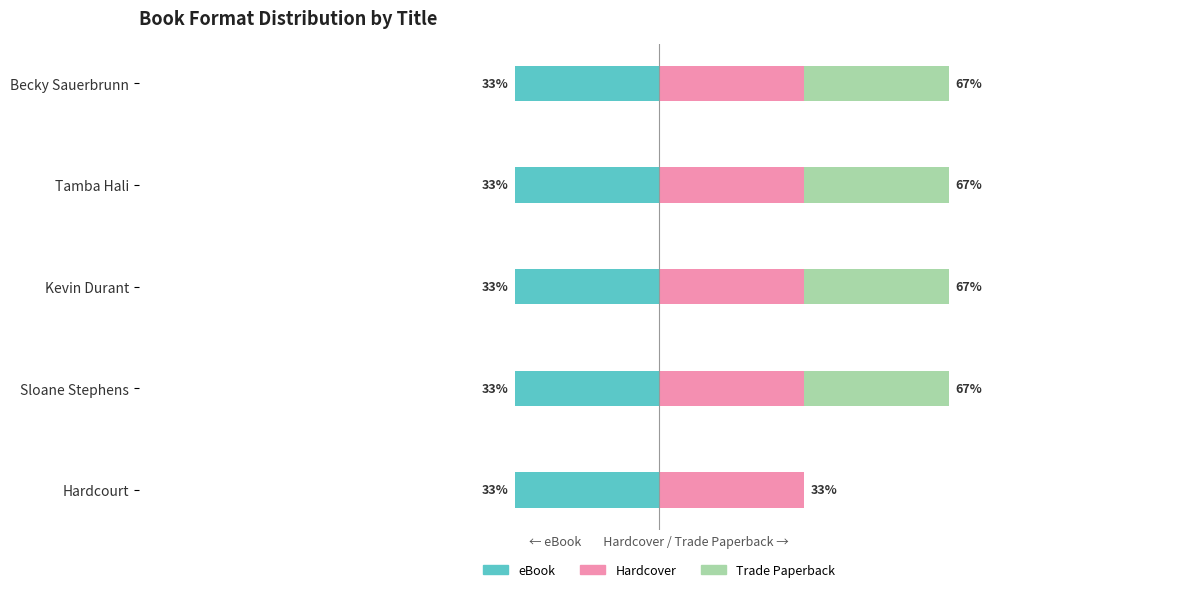

How many categories are shown in the chart?

5